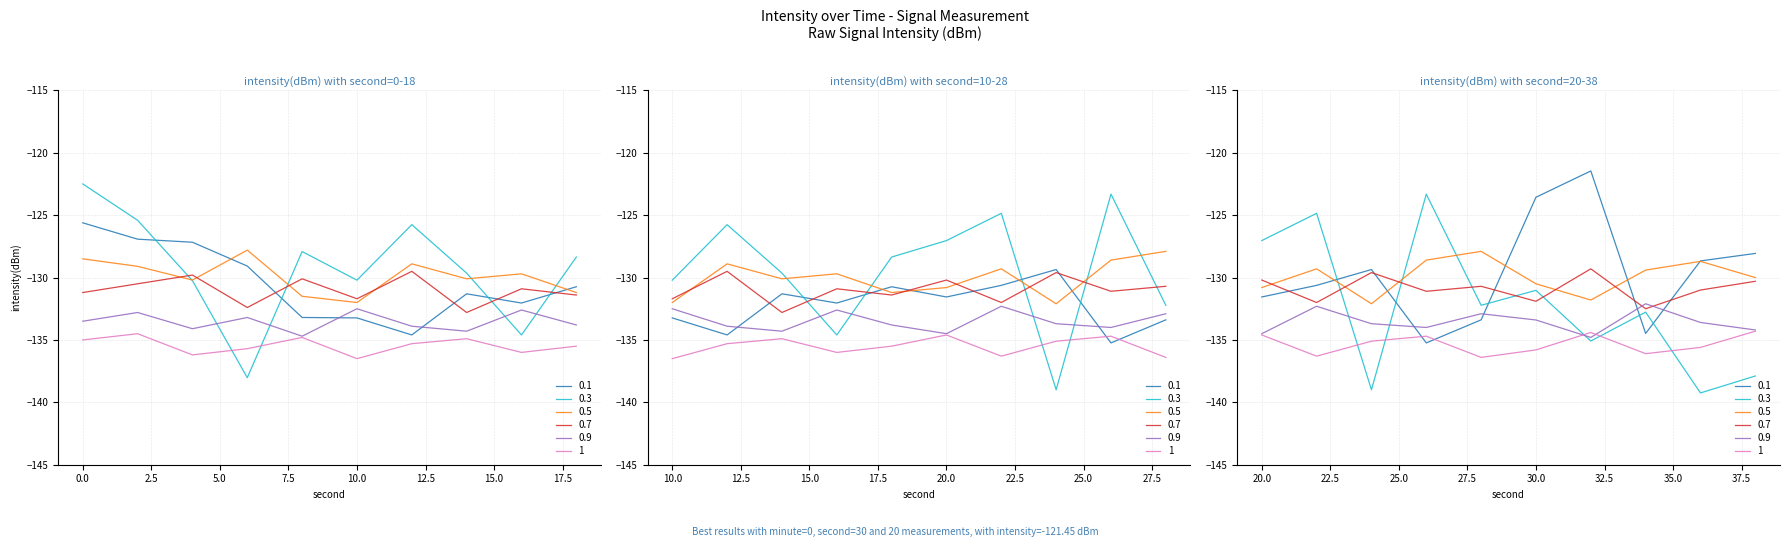

Does the chart display data point markers on the line(s)?

No